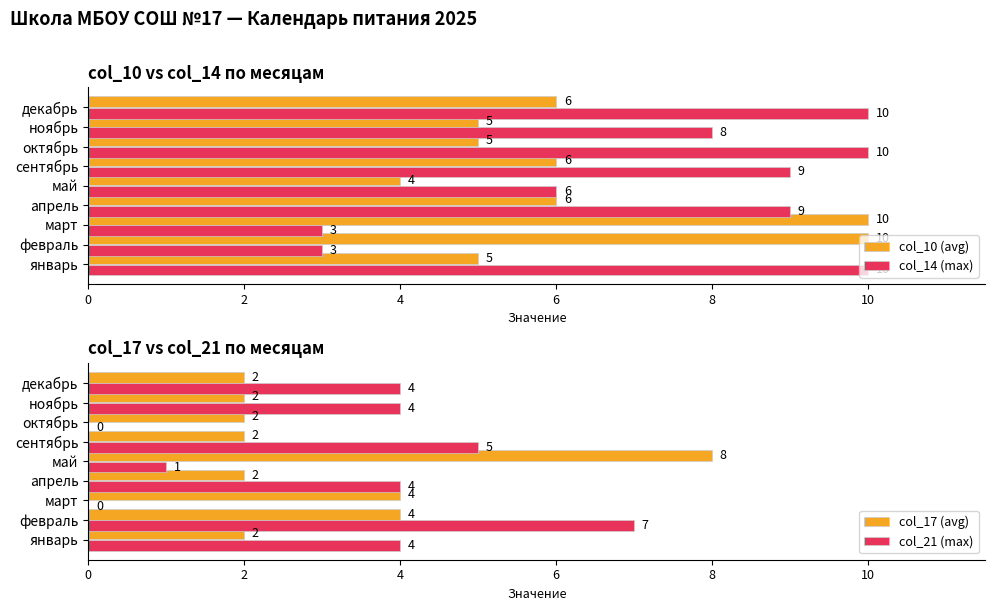

What is the label of the 1st bar from the right?

8